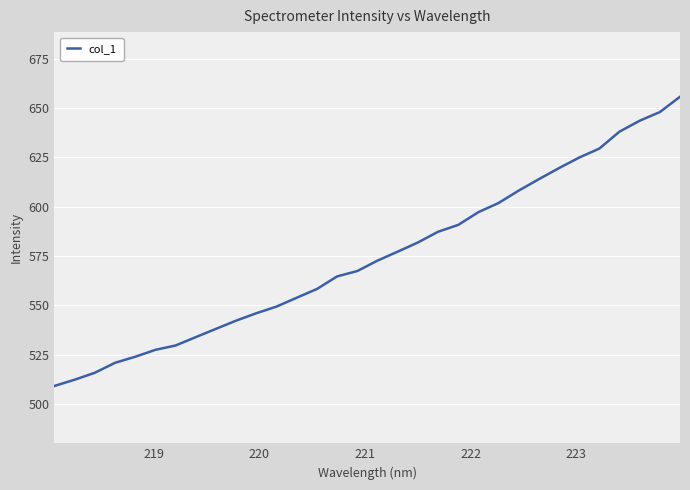

What is the sum of all values?

18382.8